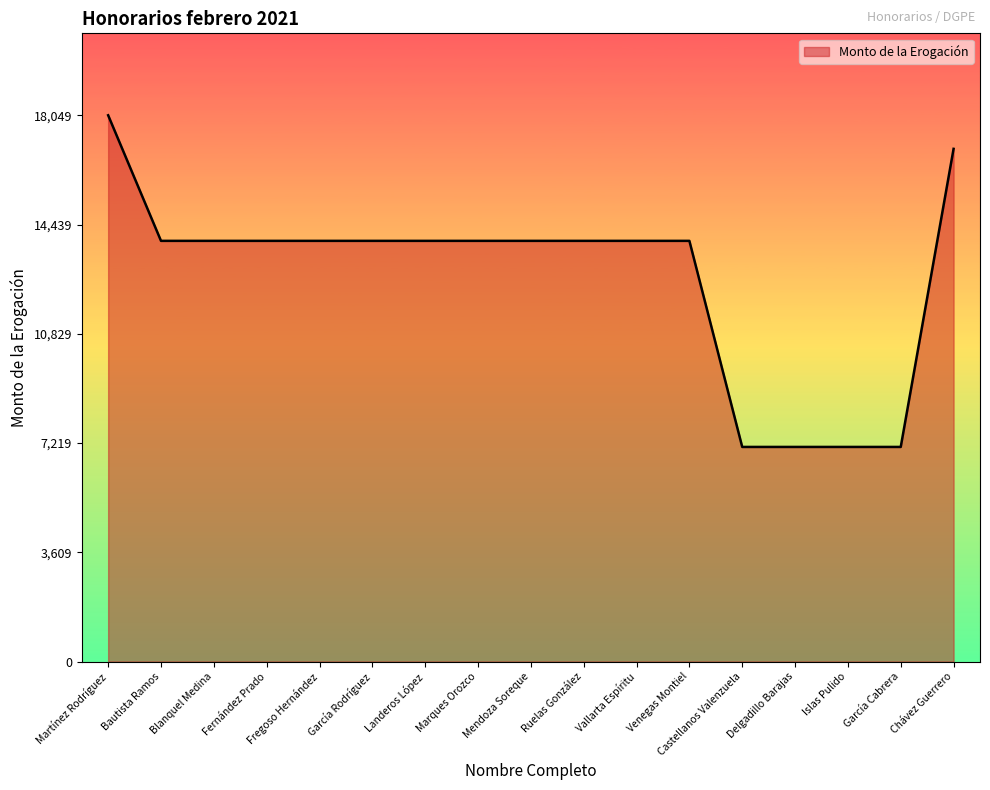

What is the ratio of the value at Bautista Ramos to the value at Fregoso Hernández?

1.0